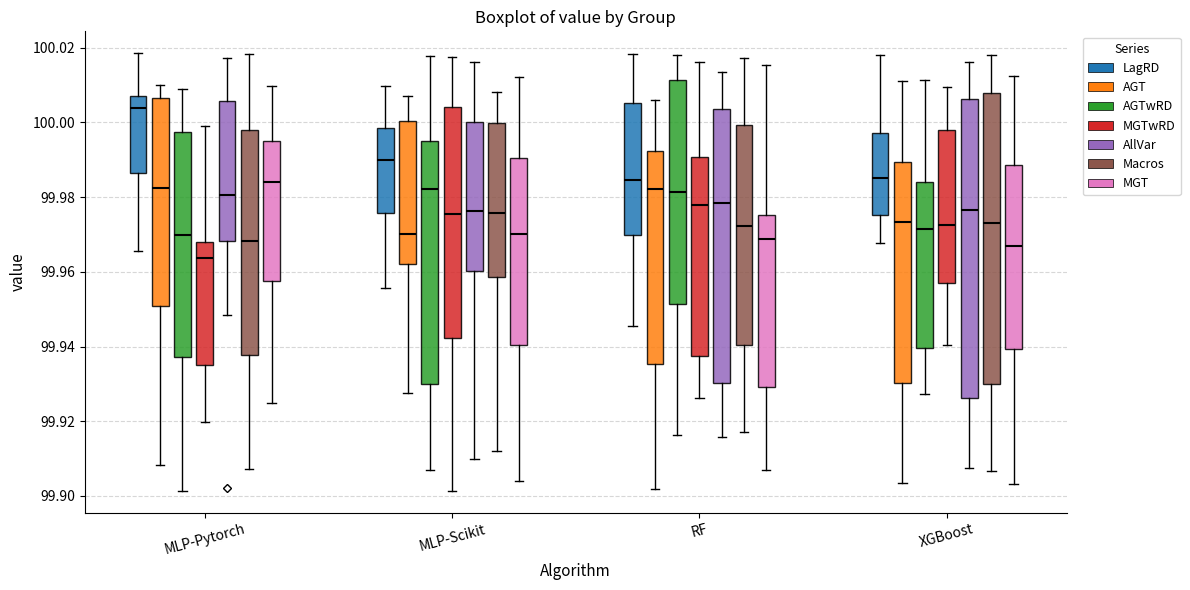

Reading left to right, transcribe this box plot: for each box, give where its median line is, the range the box spans, and where its two whiskers end, as read against the y-axis. The values are not printed on the chart, so give them approximately, as read against the axis.

MLP-Pytorch (LagRD): median 100.004, box 99.986 to 100.006, whiskers 99.966 to 100.018
MLP-Pytorch (AGT): median 99.982, box 99.950 to 100.006, whiskers 99.908 to 100.010
MLP-Pytorch (AGTwRD): median 99.970, box 99.938 to 99.998, whiskers 99.902 to 100.008
MLP-Pytorch (MGTwRD): median 99.964, box 99.936 to 99.968, whiskers 99.920 to 99.998
MLP-Pytorch (AllVar): median 99.980, box 99.968 to 100.006, whiskers 99.948 to 100.018
MLP-Pytorch (Macros): median 99.968, box 99.938 to 99.998, whiskers 99.908 to 100.018
MLP-Pytorch (MGT): median 99.984, box 99.958 to 99.996, whiskers 99.924 to 100.010
MLP-Scikit (LagRD): median 99.990, box 99.976 to 99.998, whiskers 99.956 to 100.010
MLP-Scikit (AGT): median 99.970, box 99.962 to 100.000, whiskers 99.928 to 100.008
MLP-Scikit (AGTwRD): median 99.982, box 99.930 to 99.996, whiskers 99.908 to 100.018
MLP-Scikit (MGTwRD): median 99.976, box 99.942 to 100.004, whiskers 99.902 to 100.018
MLP-Scikit (AllVar): median 99.976, box 99.960 to 100.000, whiskers 99.910 to 100.016
MLP-Scikit (Macros): median 99.976, box 99.958 to 100.000, whiskers 99.912 to 100.008
MLP-Scikit (MGT): median 99.970, box 99.940 to 99.990, whiskers 99.904 to 100.012
RF (LagRD): median 99.984, box 99.970 to 100.006, whiskers 99.946 to 100.018
RF (AGT): median 99.982, box 99.936 to 99.992, whiskers 99.902 to 100.006
RF (AGTwRD): median 99.982, box 99.952 to 100.012, whiskers 99.916 to 100.018
RF (MGTwRD): median 99.978, box 99.938 to 99.990, whiskers 99.926 to 100.016
RF (AllVar): median 99.978, box 99.930 to 100.004, whiskers 99.916 to 100.014
RF (Macros): median 99.972, box 99.940 to 100.000, whiskers 99.918 to 100.018
RF (MGT): median 99.968, box 99.930 to 99.976, whiskers 99.906 to 100.016
XGBoost (LagRD): median 99.986, box 99.976 to 99.998, whiskers 99.968 to 100.018
XGBoost (AGT): median 99.974, box 99.930 to 99.990, whiskers 99.904 to 100.012
XGBoost (AGTwRD): median 99.972, box 99.940 to 99.984, whiskers 99.928 to 100.012
XGBoost (MGTwRD): median 99.972, box 99.956 to 99.998, whiskers 99.940 to 100.010
XGBoost (AllVar): median 99.976, box 99.926 to 100.006, whiskers 99.908 to 100.016
XGBoost (Macros): median 99.974, box 99.930 to 100.008, whiskers 99.906 to 100.018
XGBoost (MGT): median 99.966, box 99.940 to 99.988, whiskers 99.904 to 100.012